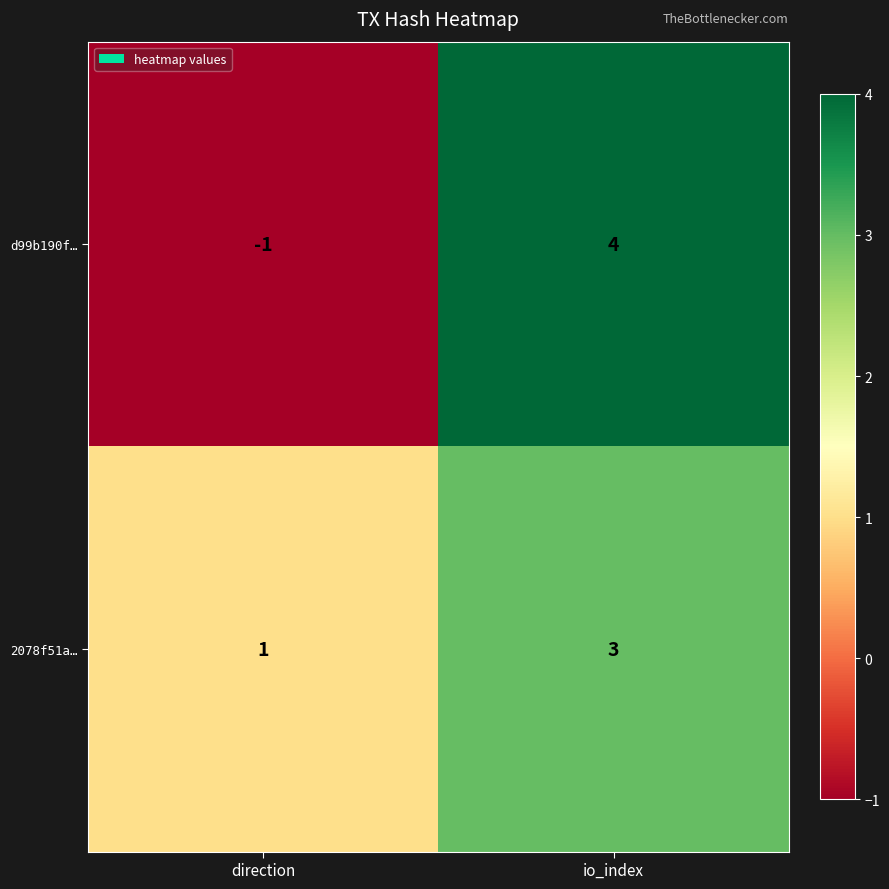

Which label corresponds to the smallest value in the chart?

direction